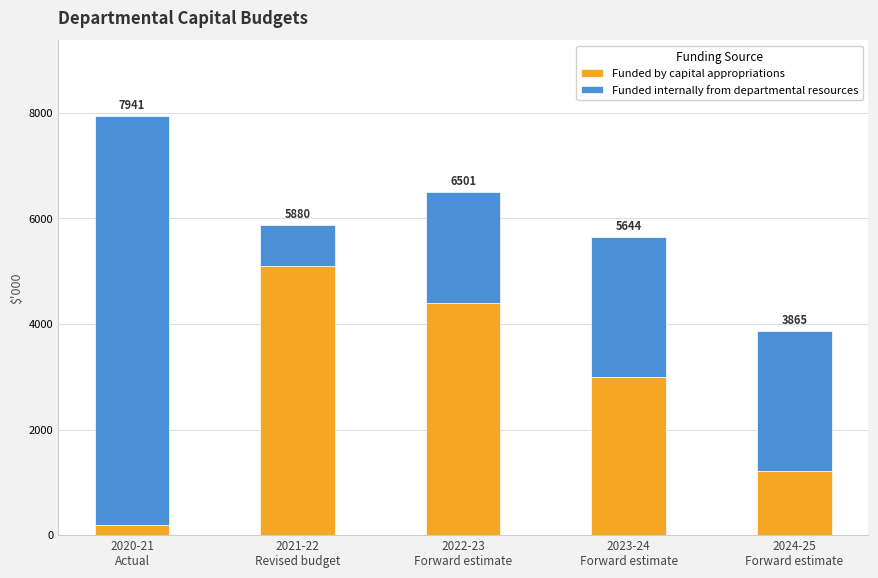

What is the label of the 2nd bar from the left?

2021-22
Revised budget